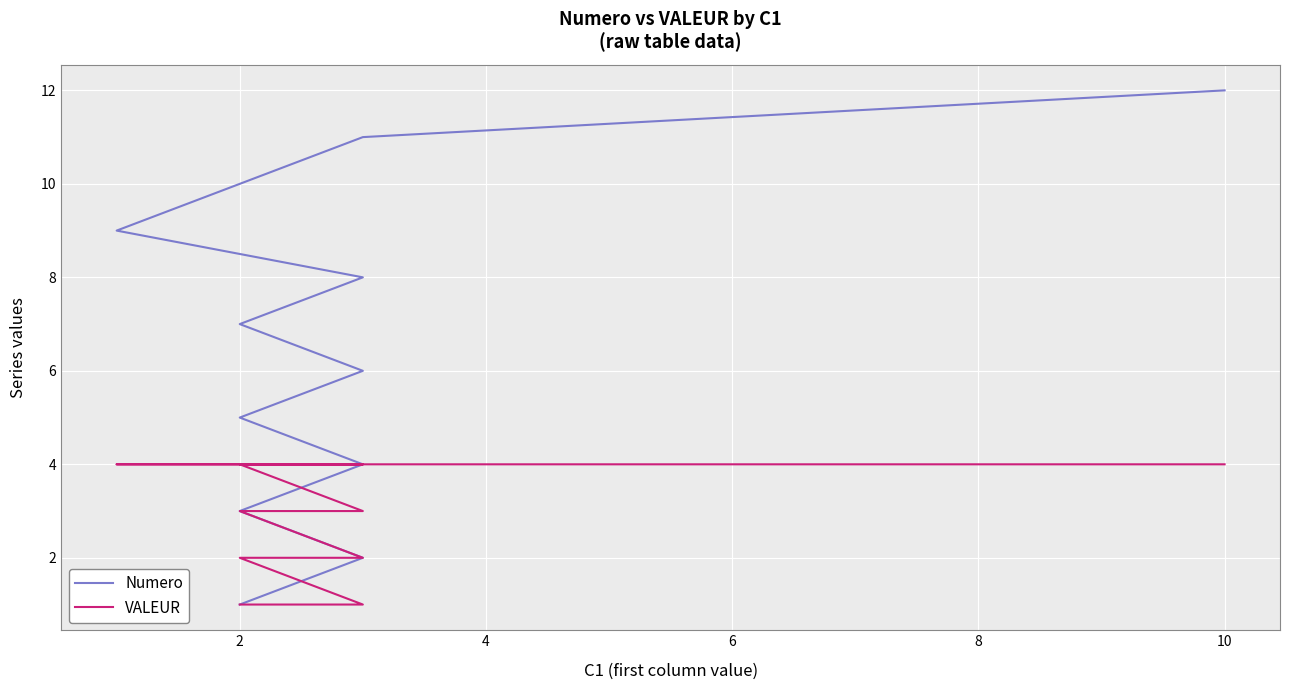

At how many categories does at least one series exceed 3?

9